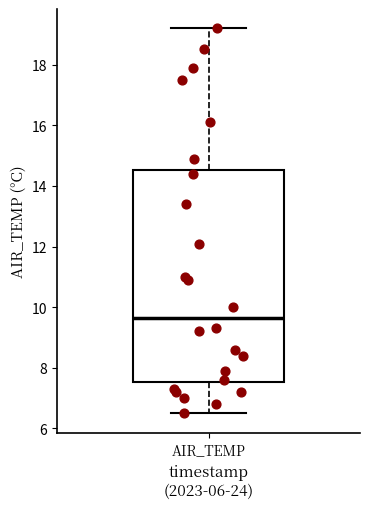

Where does the upper whisker of the box for AIR_TEMP end on the y-axis? The values are not printed on the chart, so give them approximately, as read against the axis.

19.2